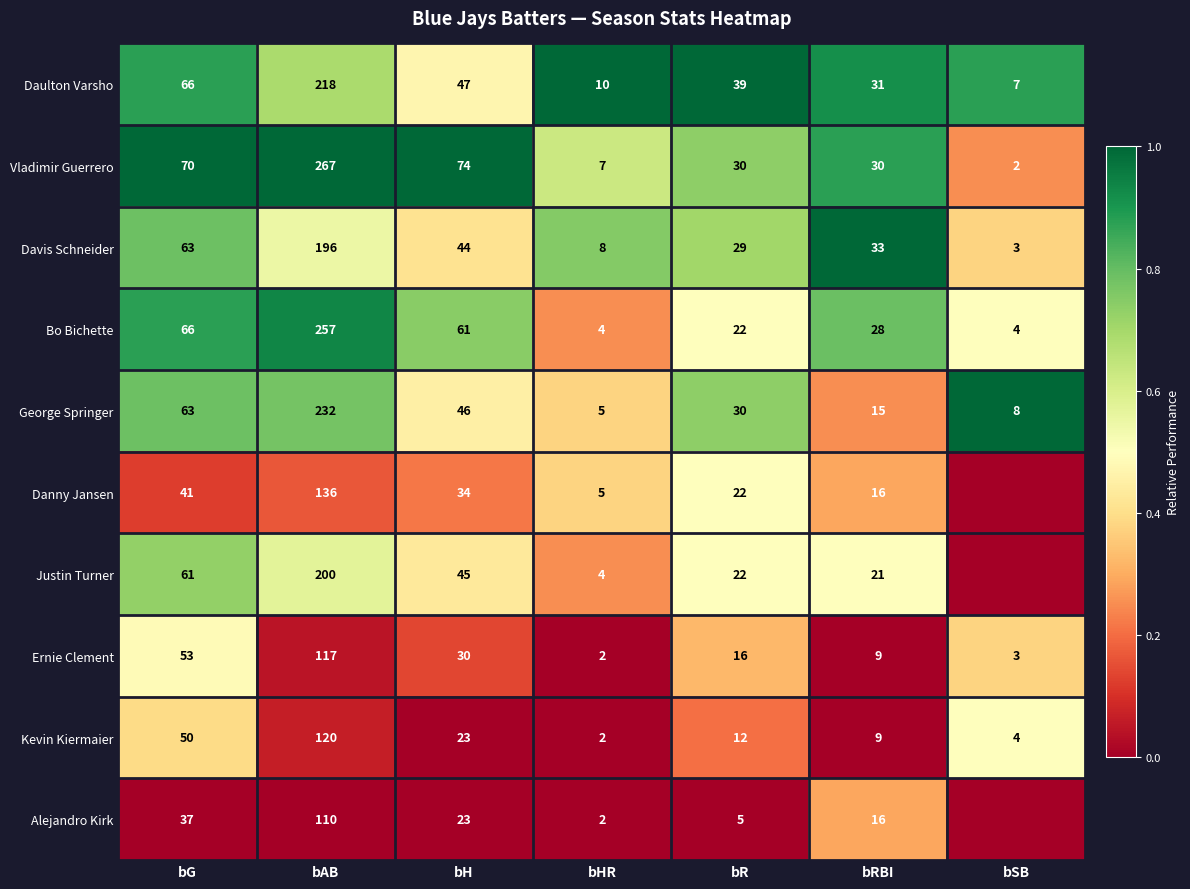

Where is Bo Bichette nearest to the value 130?

bG